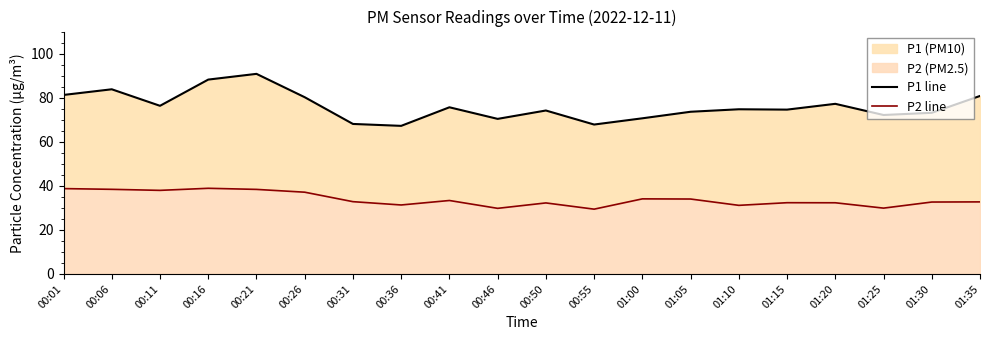

In P2 line, how many points are lower than both neighbors (excluding endpoints)?

6